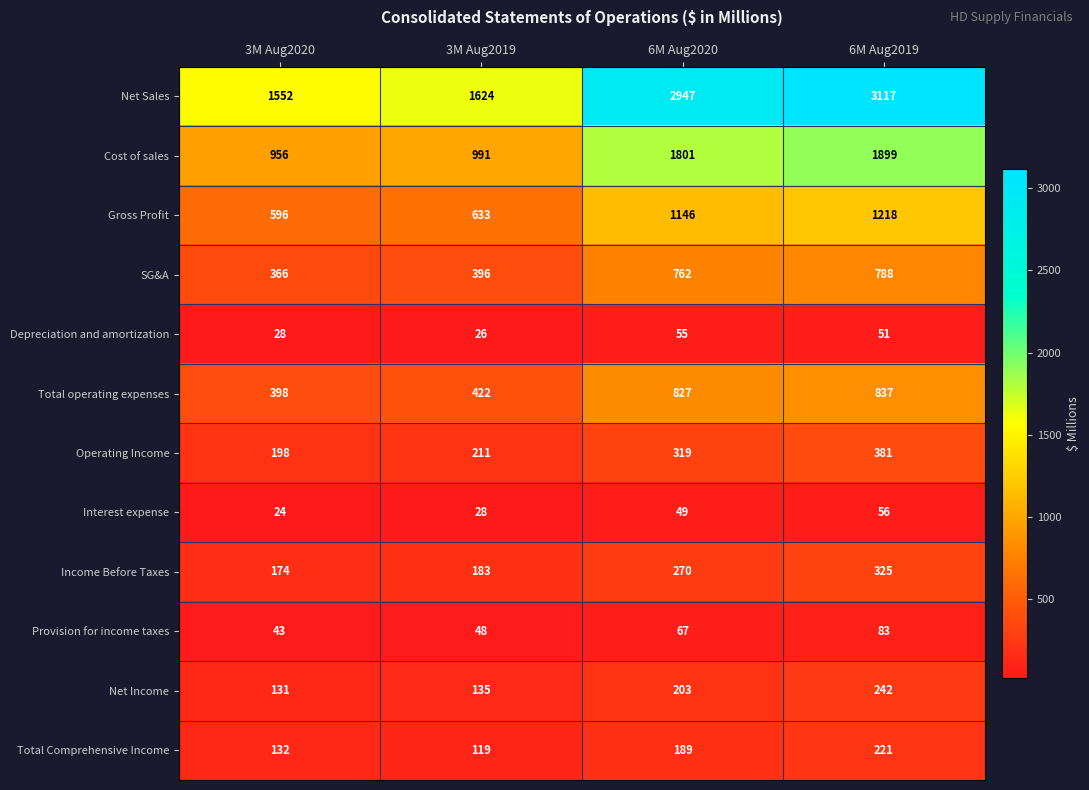

Rank the series at 3M Aug2019 from lowest to highest value.

Depreciation and amortization, Interest expense, Provision for income taxes, Total Comprehensive Income, Net Income, Income Before Taxes, Operating Income, SG&A, Total operating expenses, Gross Profit, Cost of sales, Net Sales